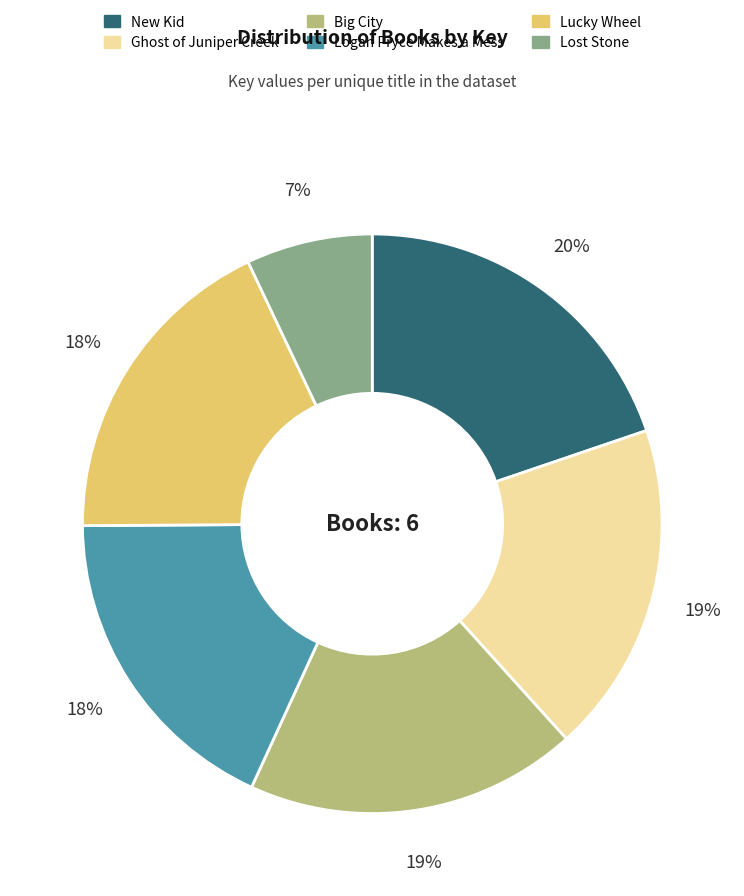

Which category has the biggest portion of the pie?

New Kid